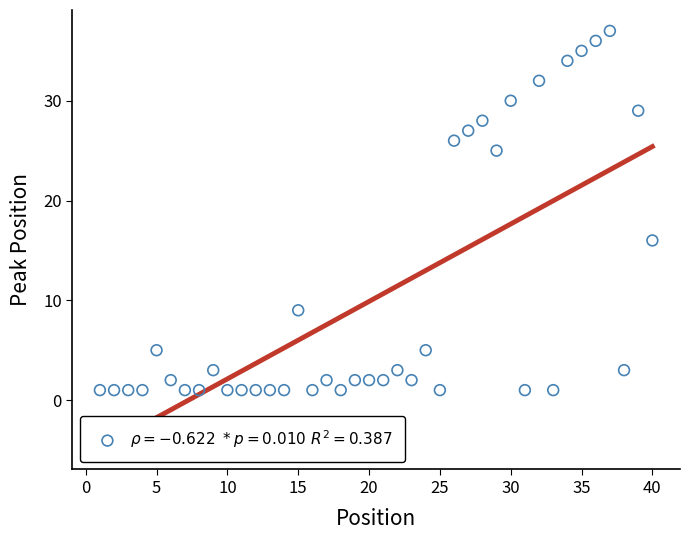

What is the range of X values (max minus min)?

39